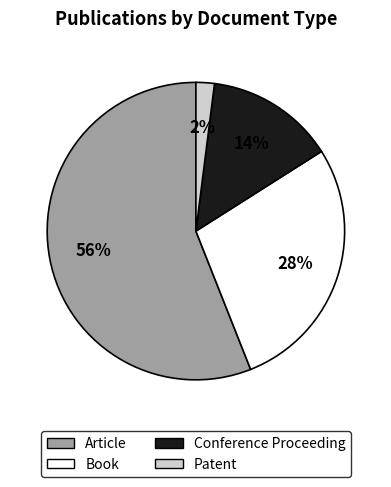

Count the number of slices in the pie.

4